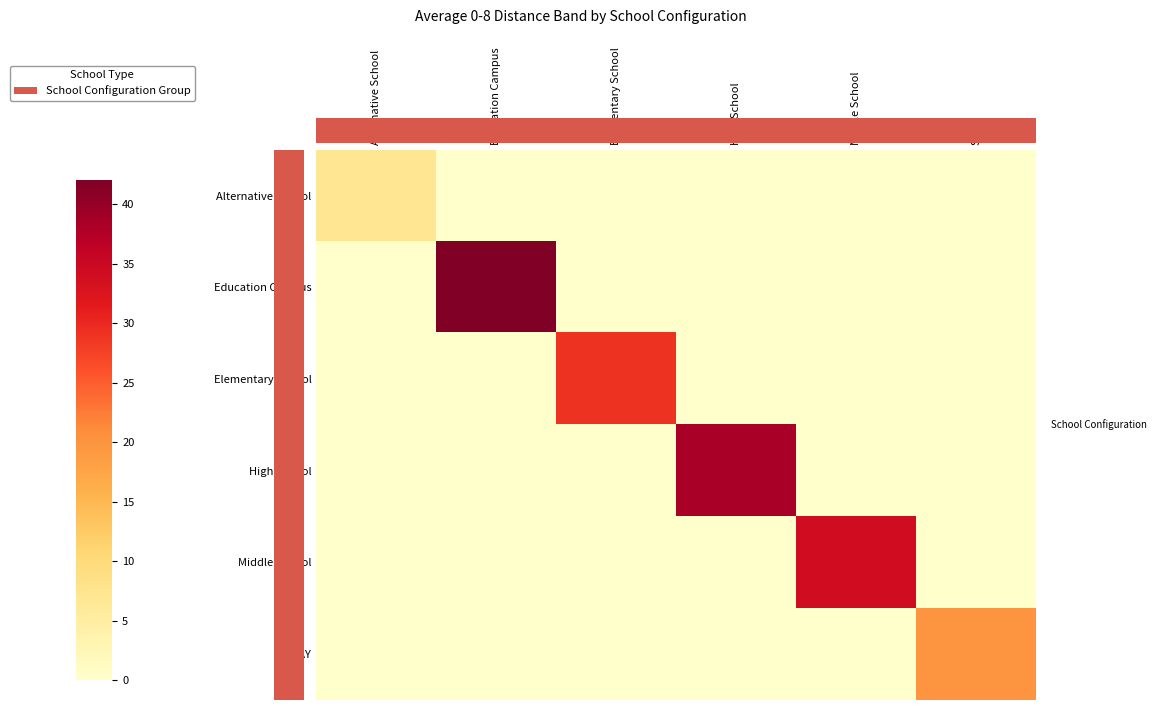

At how many categories does at least one series exceed 9?

5